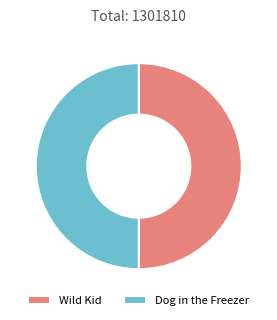

Approximately how many times larger is the value at Dog in the Freezer compared to Wild Kid?

1.0